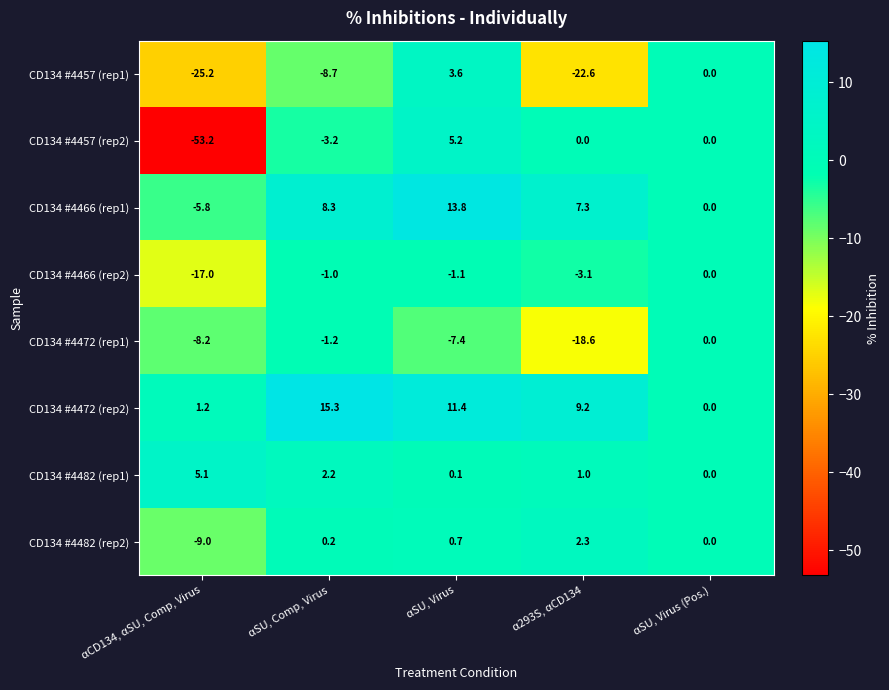

Which category has the lowest value across all series?

αCD134, αSU, Comp, Virus